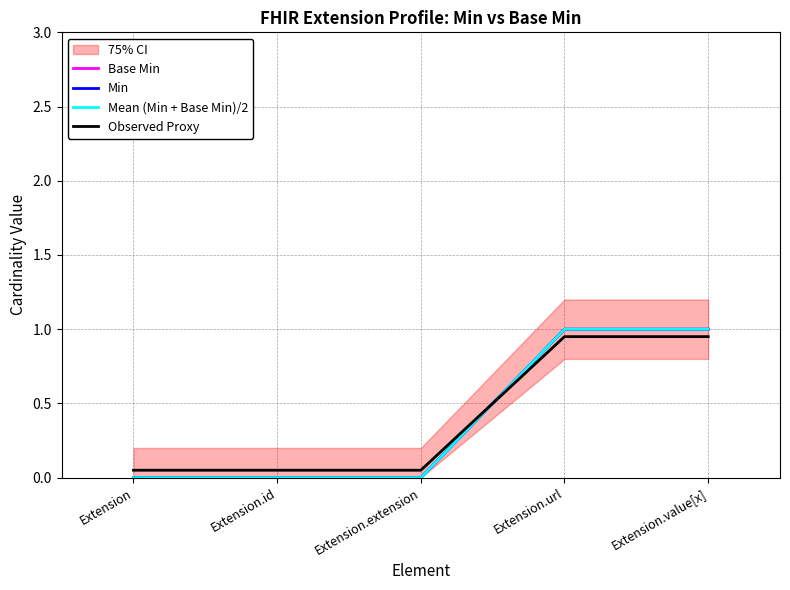

True or false: Mean (Min + Base Min)/2 has more than 1 interior local peaks.

False